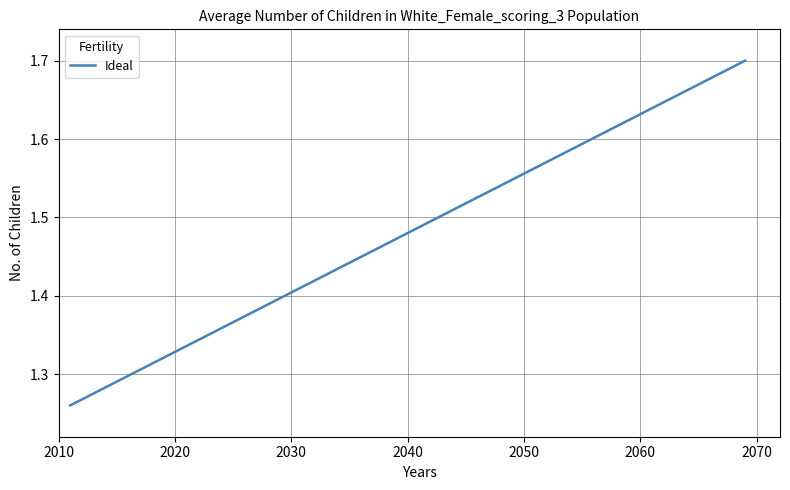

Does the chart have visible grid lines?

Yes